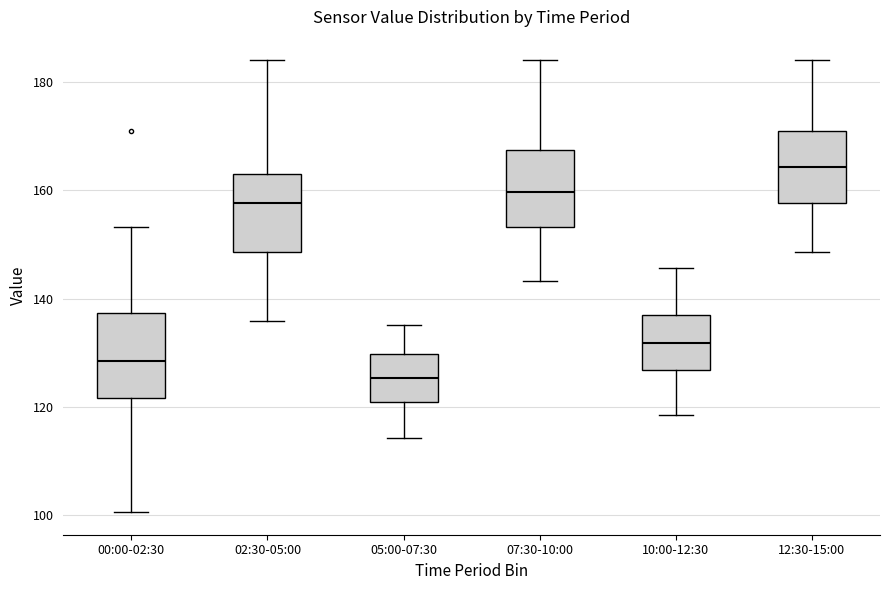

Where does the upper whisker of the box for 12:30-15:00 end on the y-axis? The values are not printed on the chart, so give them approximately, as read against the axis.

184